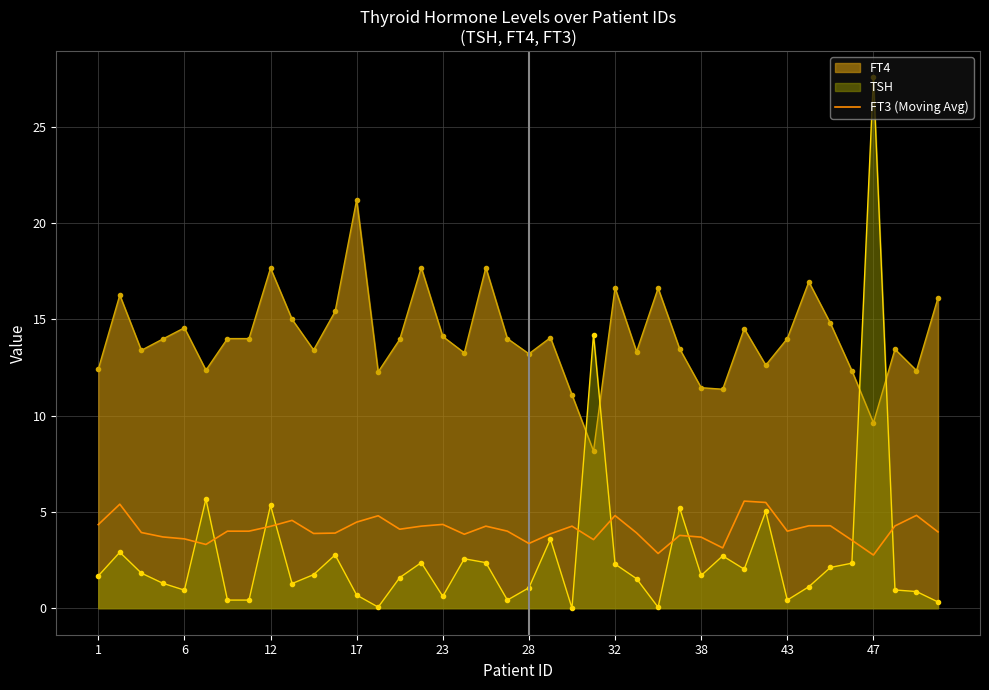

True or false: FT4 and FT3 (Moving Avg) cross at least once.

False